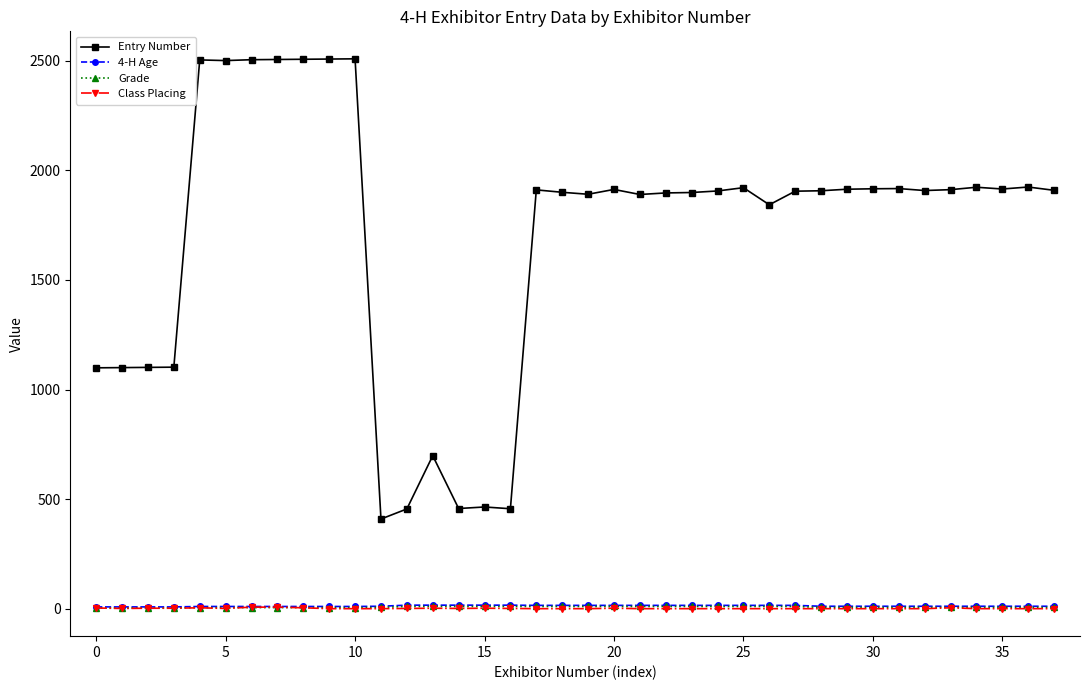

At how many categories does at least one series exceed 2092?

7